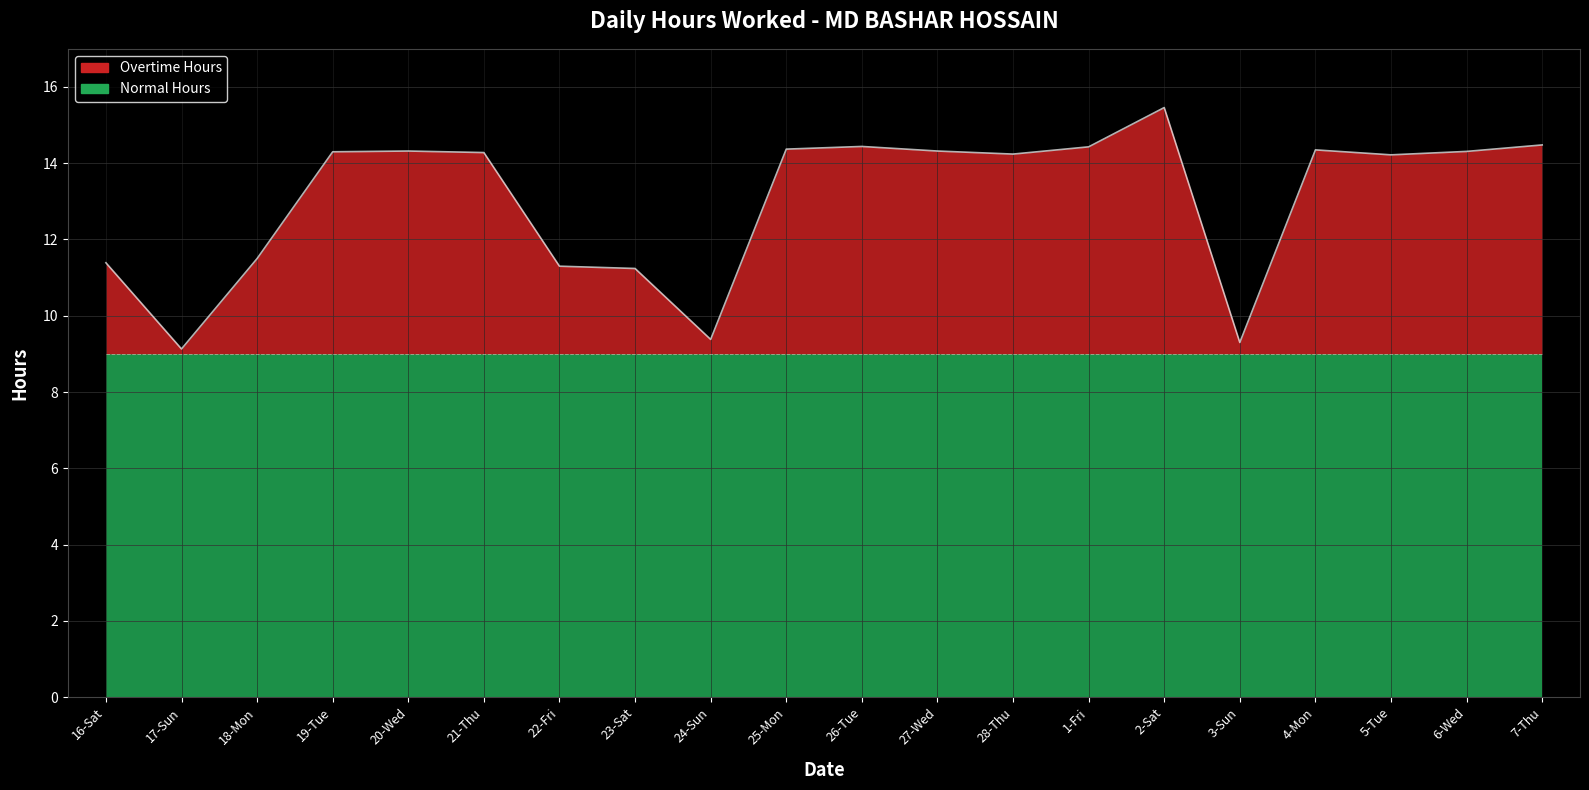

Which label corresponds to the largest value in the chart?

2-Sat